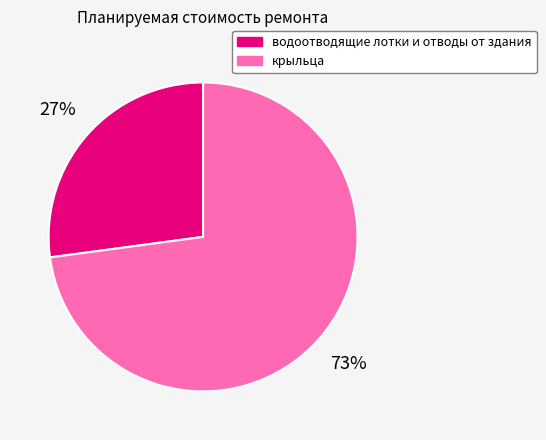

True or false: крыльца accounts for 73% of the total.

True